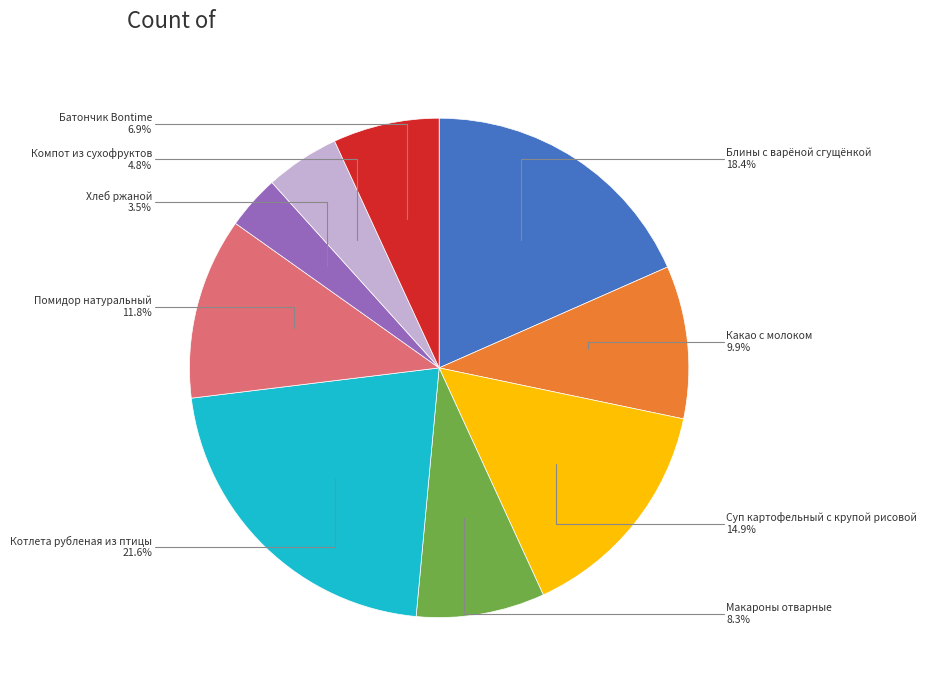

Does any single category account for the majority?

No